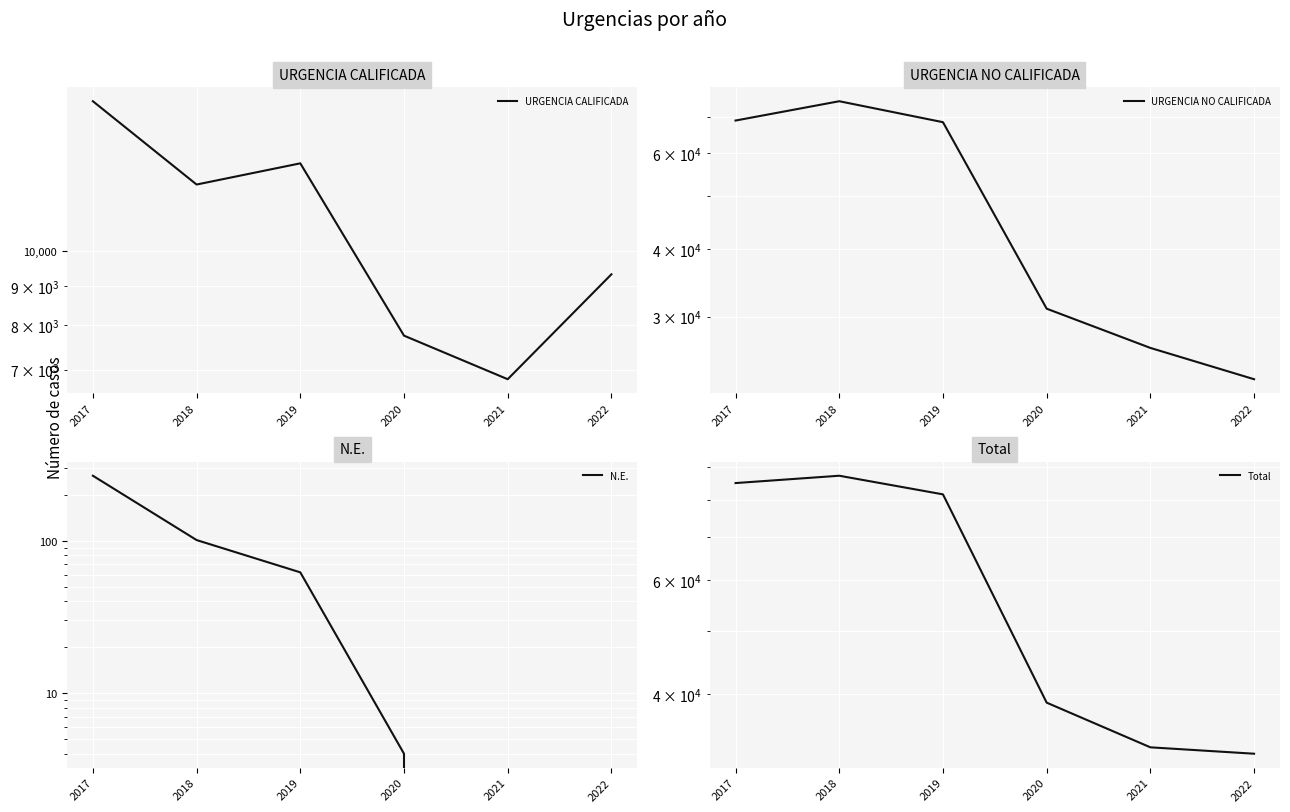

What is the lowest value of the Total series?

32311